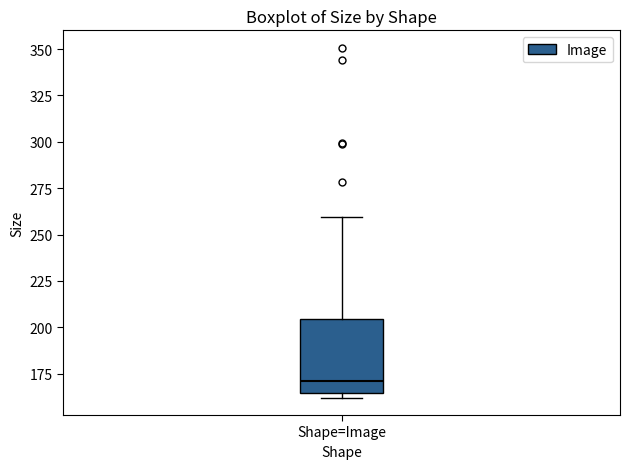

Read this box plot against the y-axis: the position of the median line, the range covered by the box, and the ends of both whiskers. The values are not printed on the chart, so give them approximately, as read against the axis.

median 170, box 165 to 205, whiskers 160 to 260